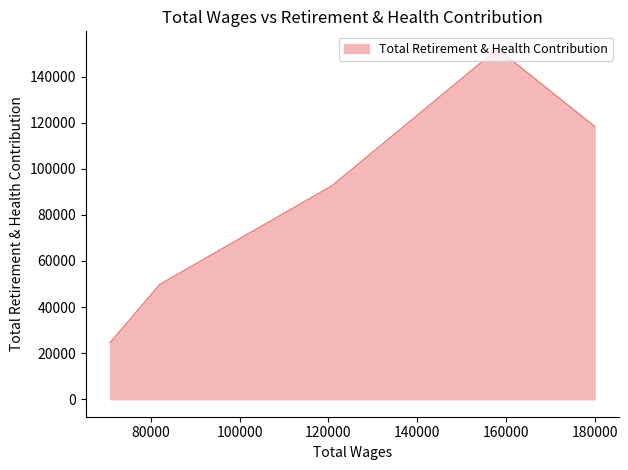

Which has a higher value, 158043.0 or 70856.0?

158043.0